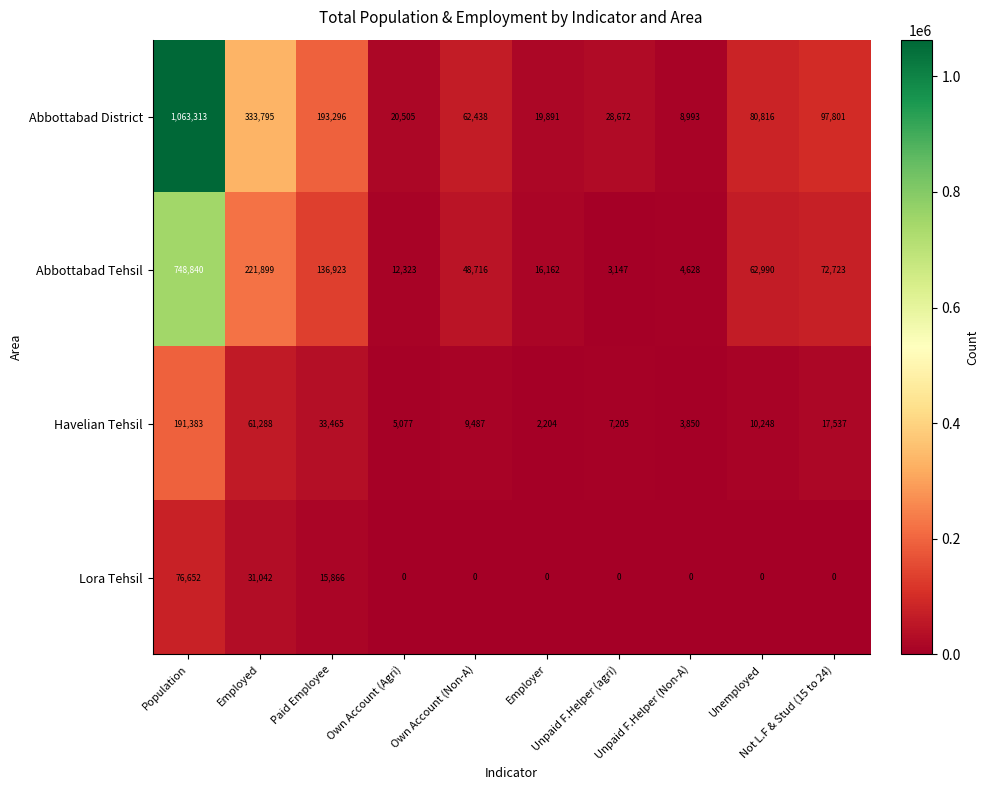

What is the difference between the maximum and second lowest values in the Abbottabad District series?

1043422